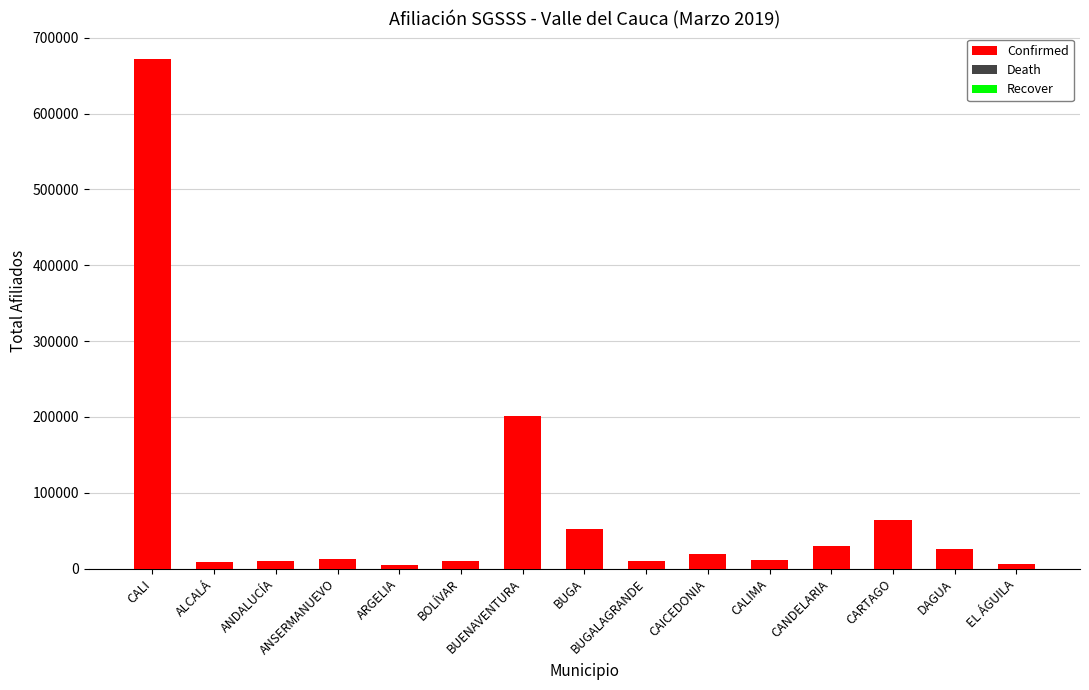

What is the average value?

75721